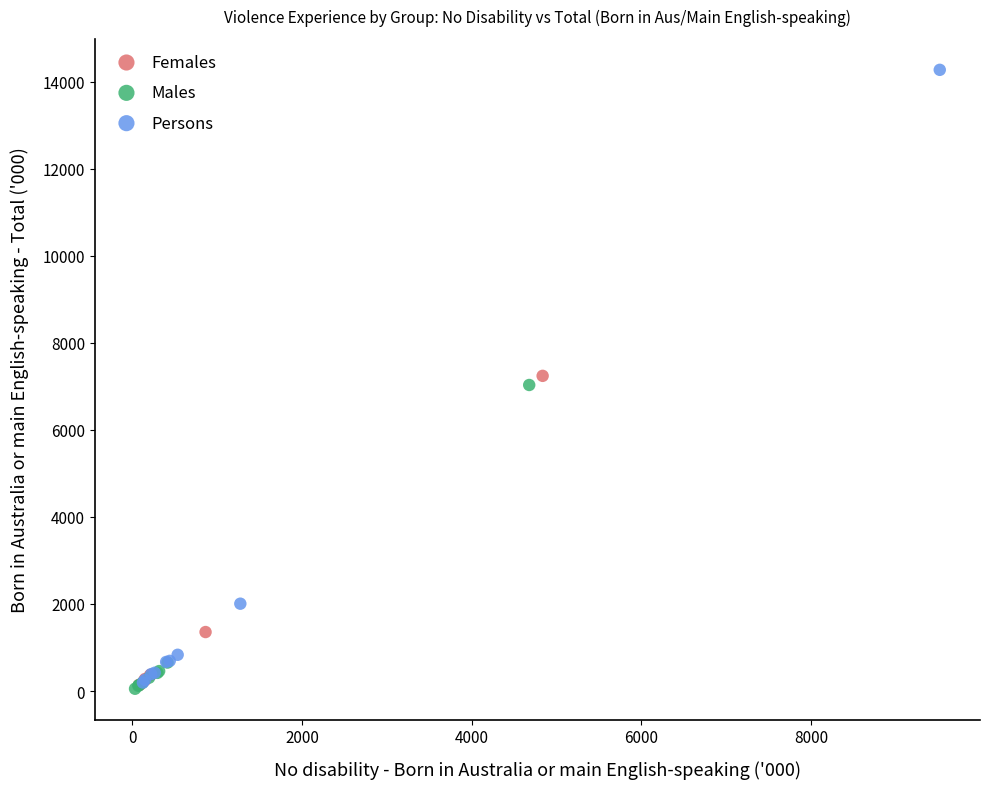

Which series has the largest Y range (max minus min)?

Persons